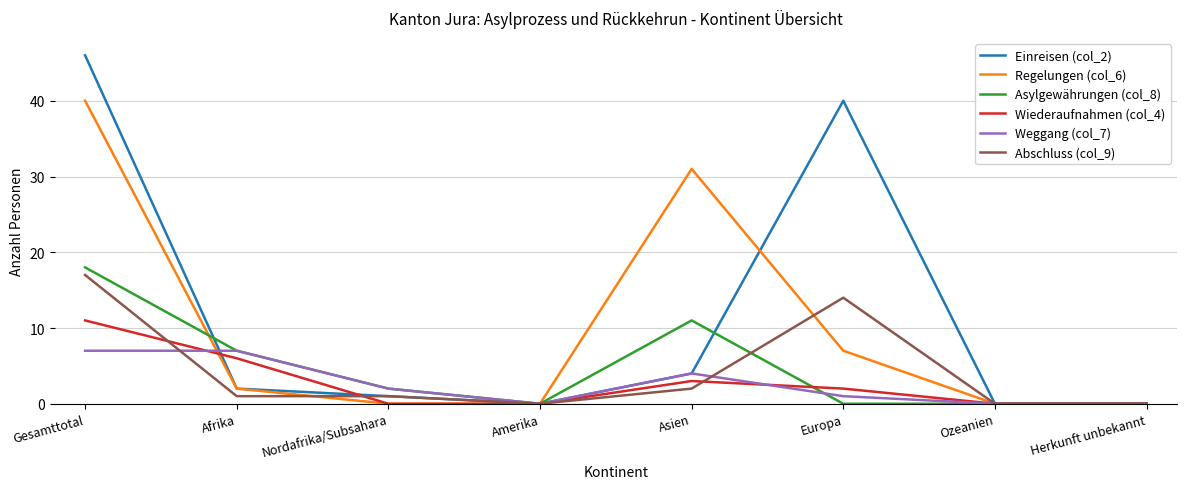

What is the difference between the maximum and minimum values in the Wiederaufnahmen (col_4) series?

11